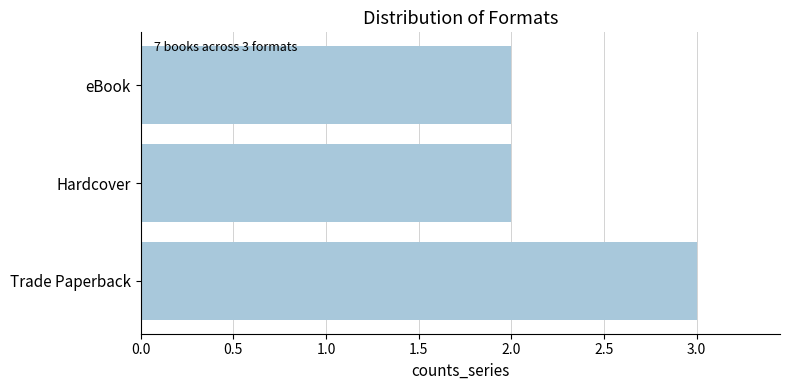

What is the approximate value at Trade Paperback?

3